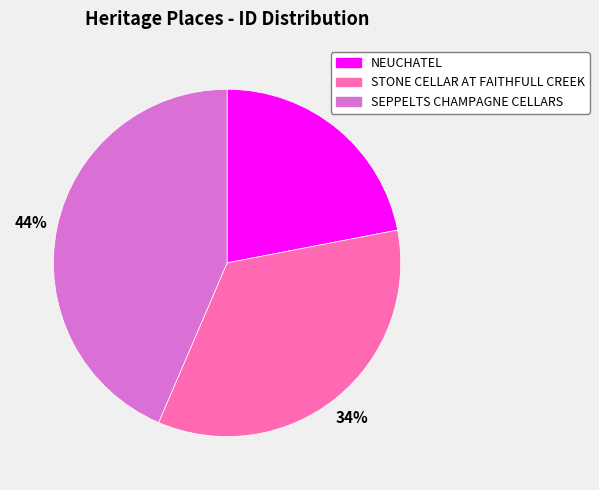

Which has a higher value, SEPPELTS CHAMPAGNE CELLARS or NEUCHATEL?

SEPPELTS CHAMPAGNE CELLARS